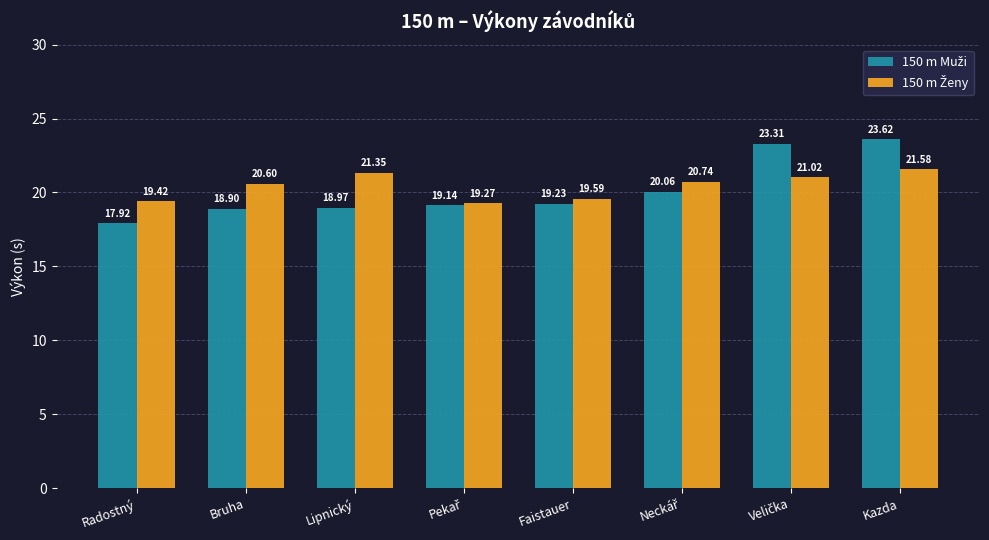

At how many categories does at least one series exceed 20?

5